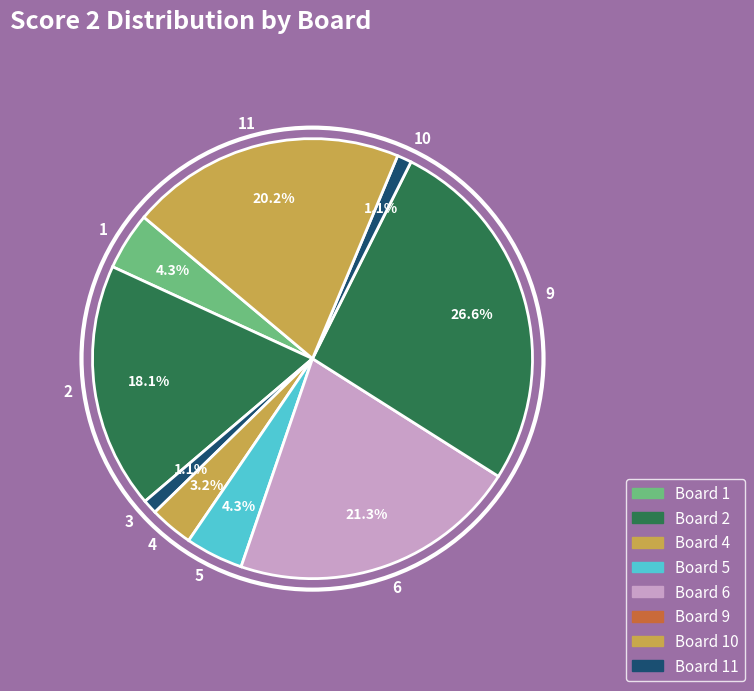

To the nearest percent, what portion does 10 represent?

1%